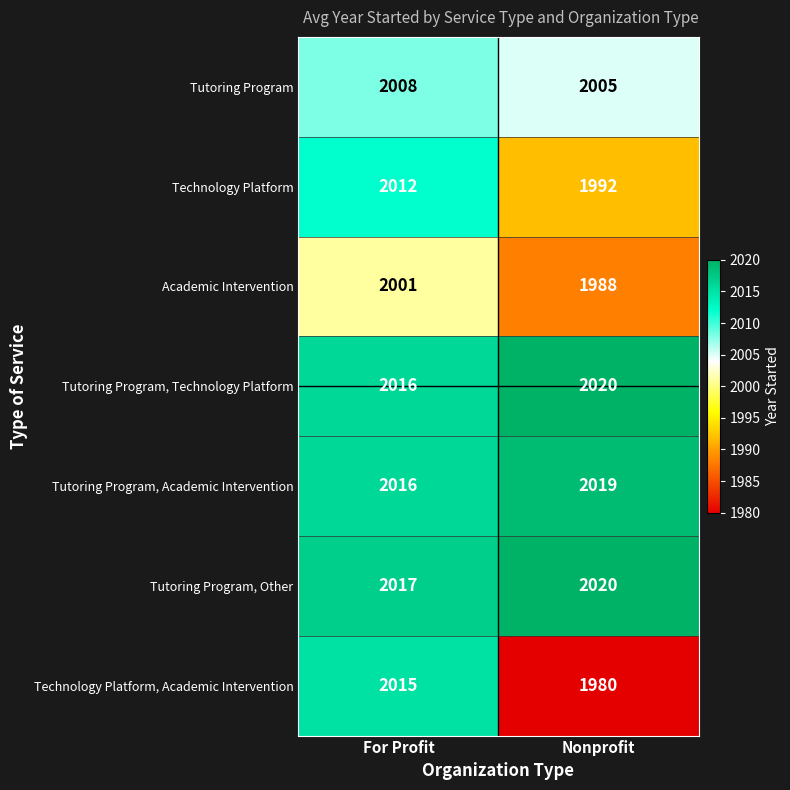

What is the minimum value shown in the chart?

1980